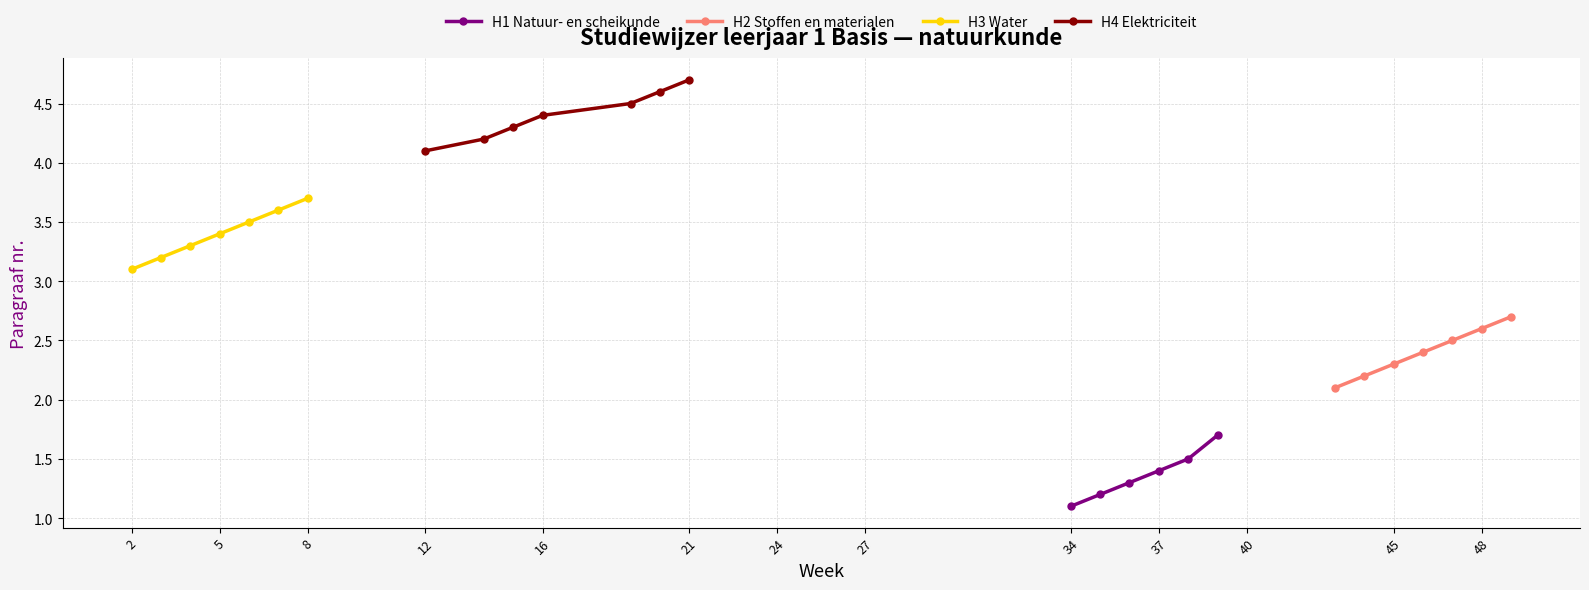

Is the value of H1 Natuur- en scheikunde at 37 greater than the value of H4 Elektriciteit at 21?

No